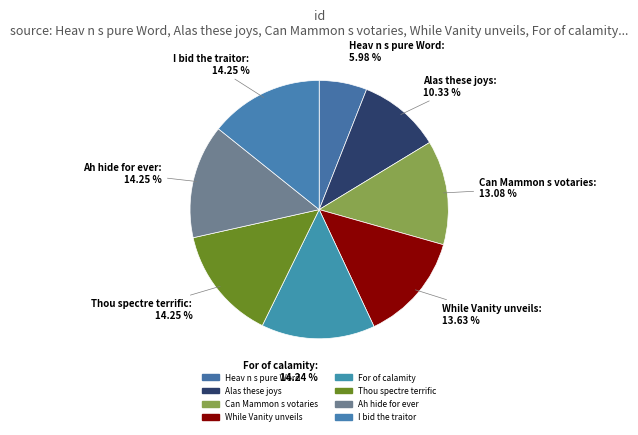

Does Heav n s pure Word account for over 50% of the chart?

No